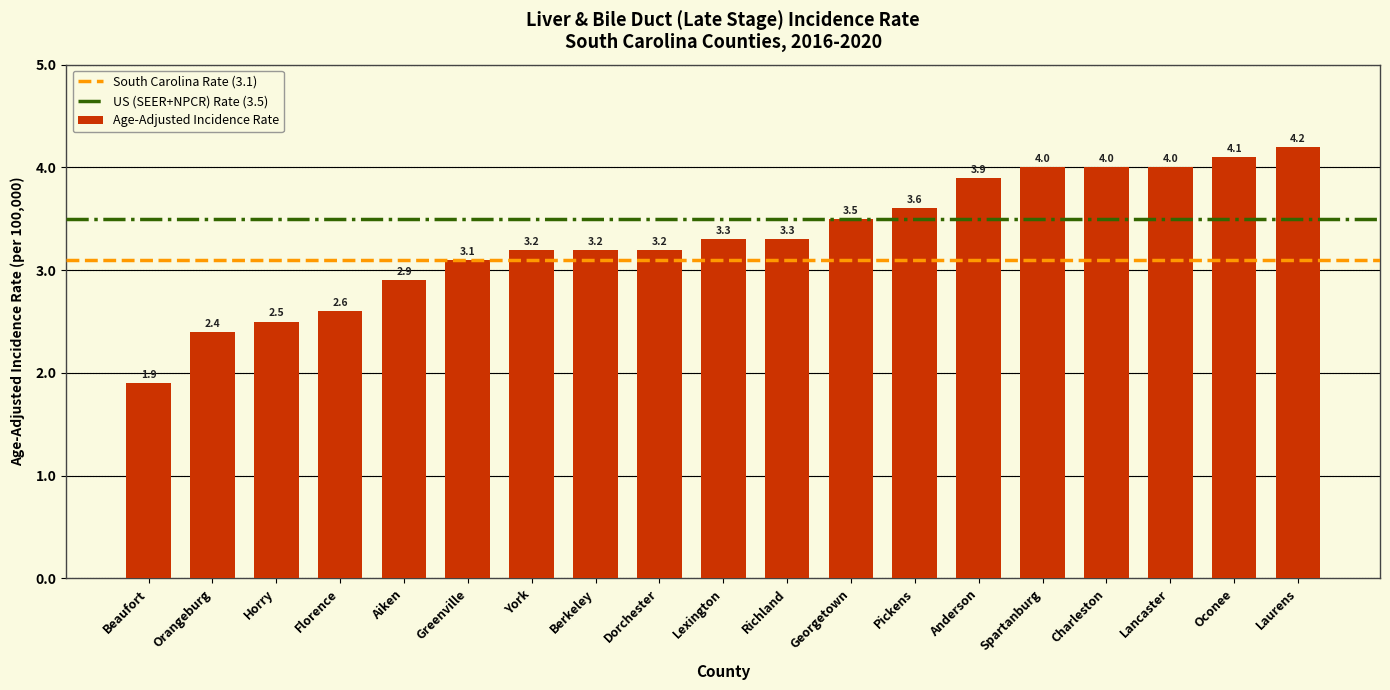

Read the value at Beaufort.

1.9